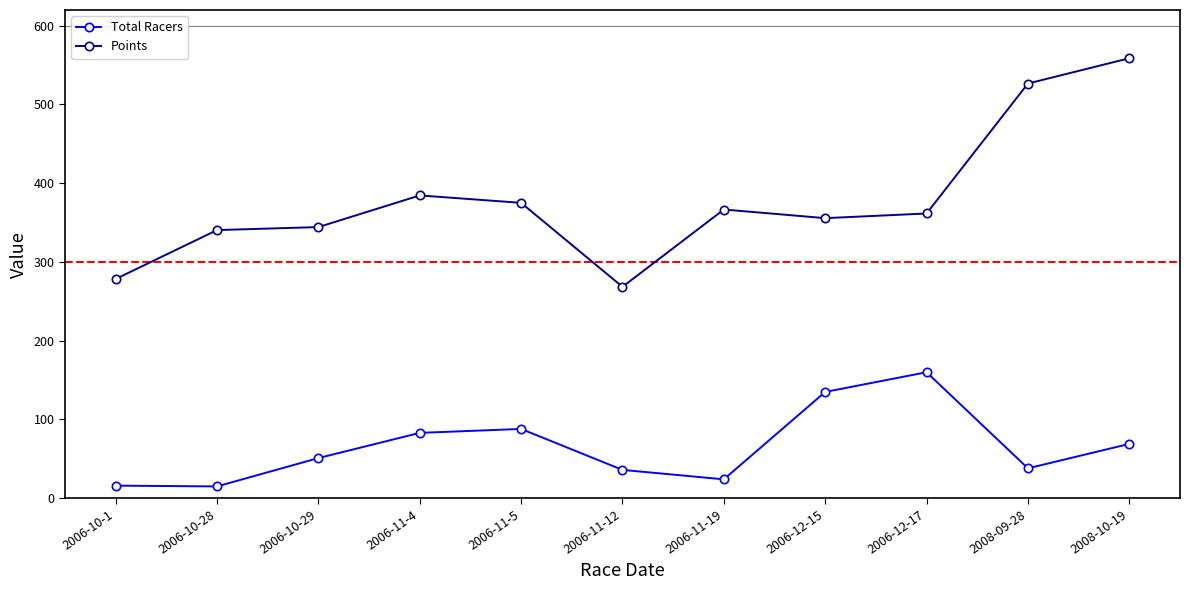

Which series has the largest range (max minus min)?

Points